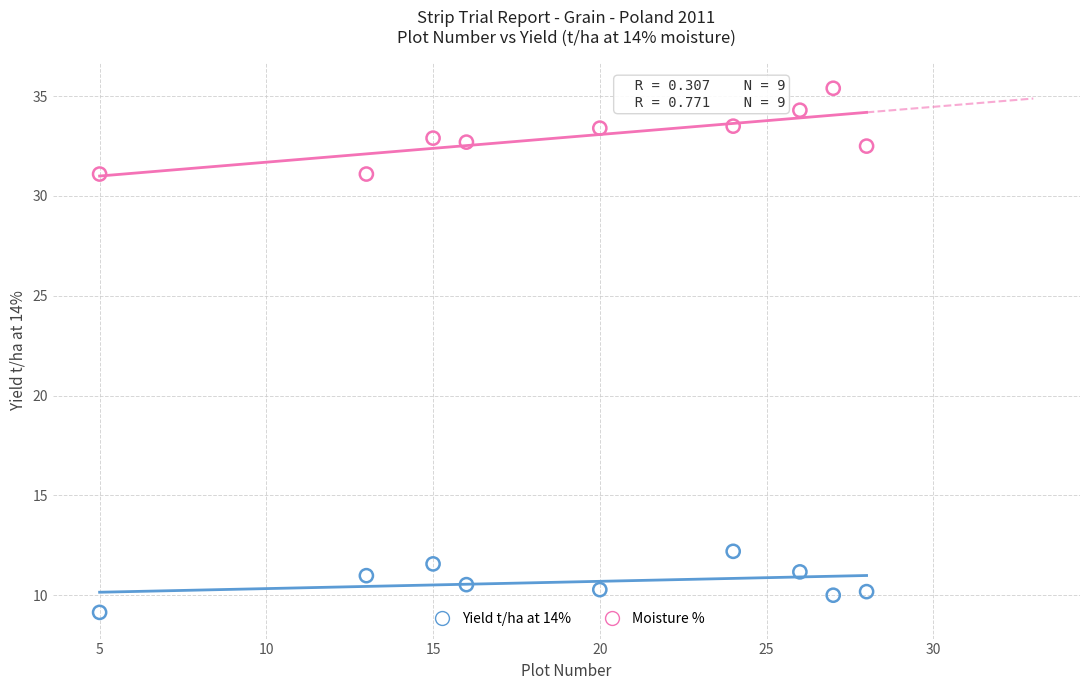

What are all the series names shown in the legend?

Yield t/ha at 14%, Moisture %